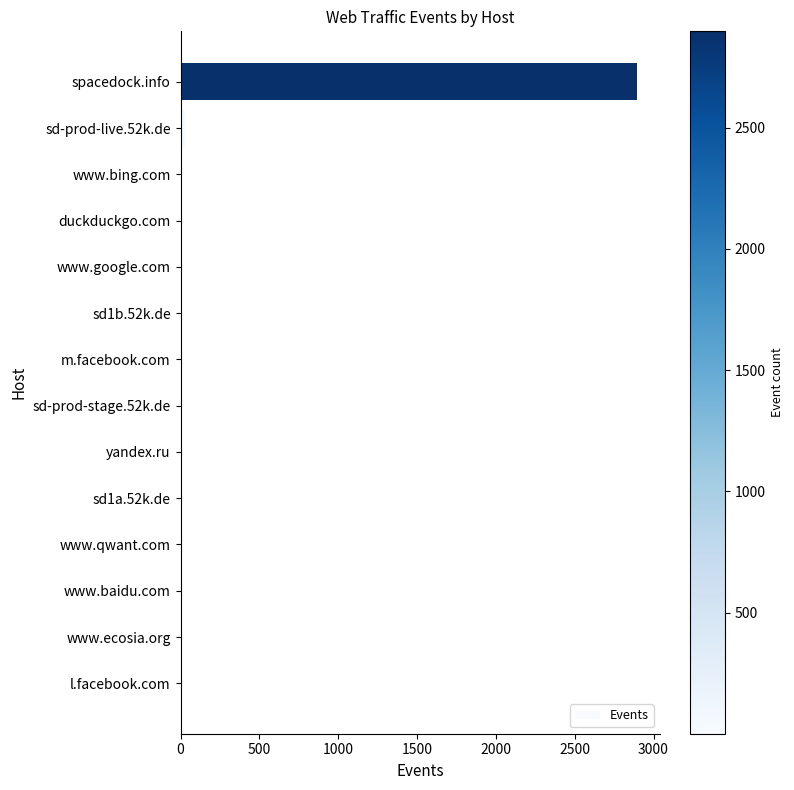

How many data points does each series have?

14